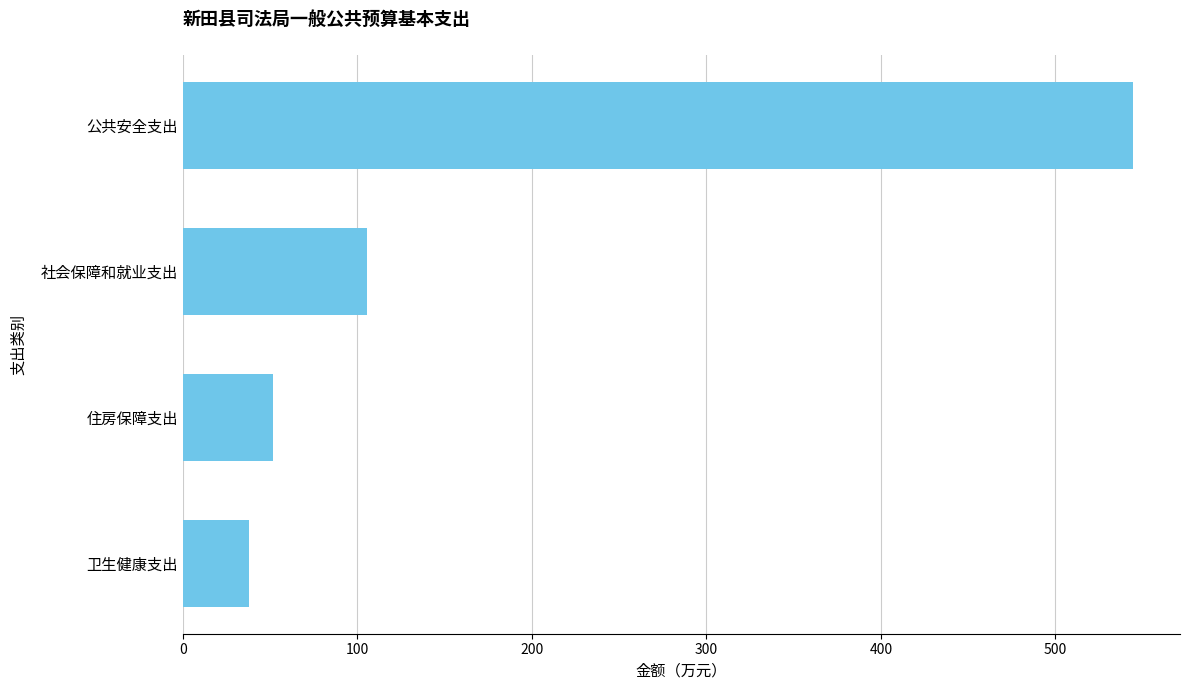

What is the difference between the maximum and minimum values?

506.6